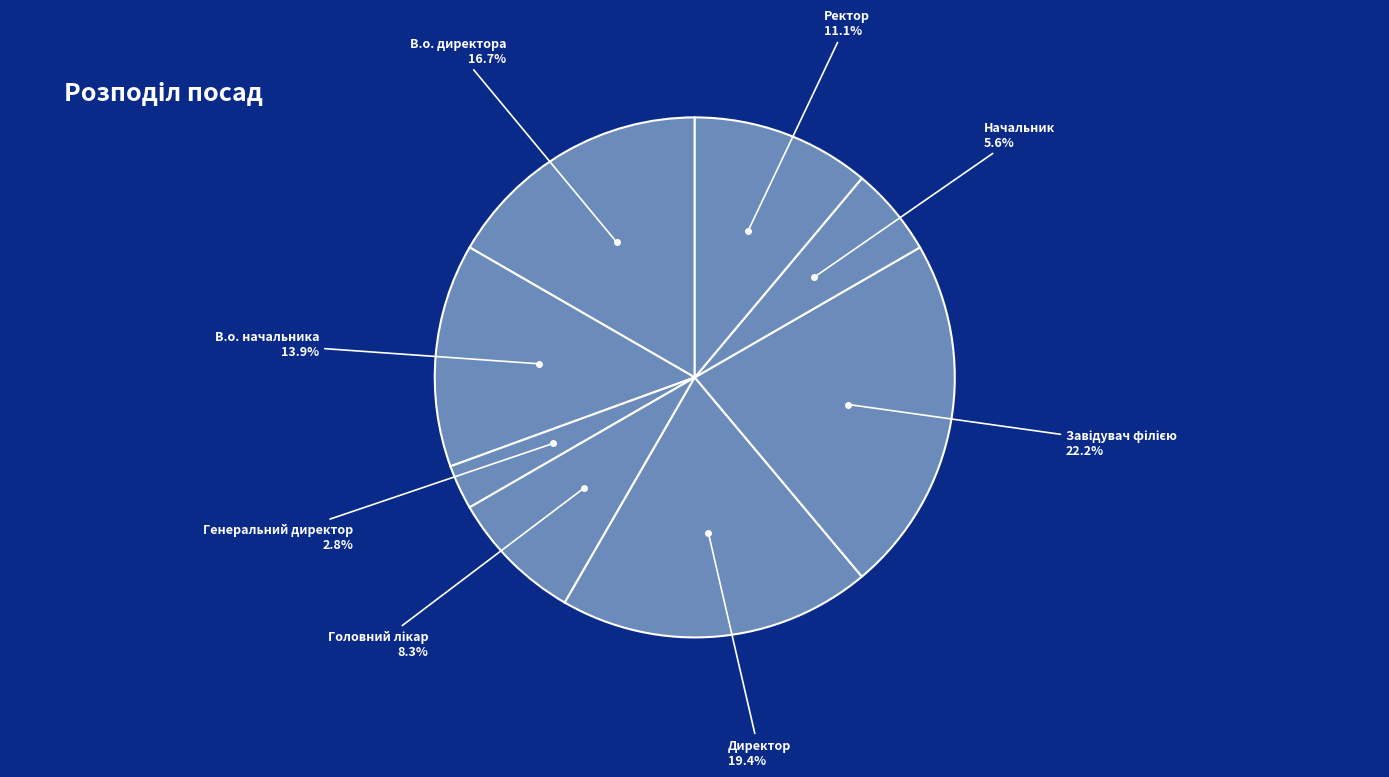

How many slices are in this pie chart?

8